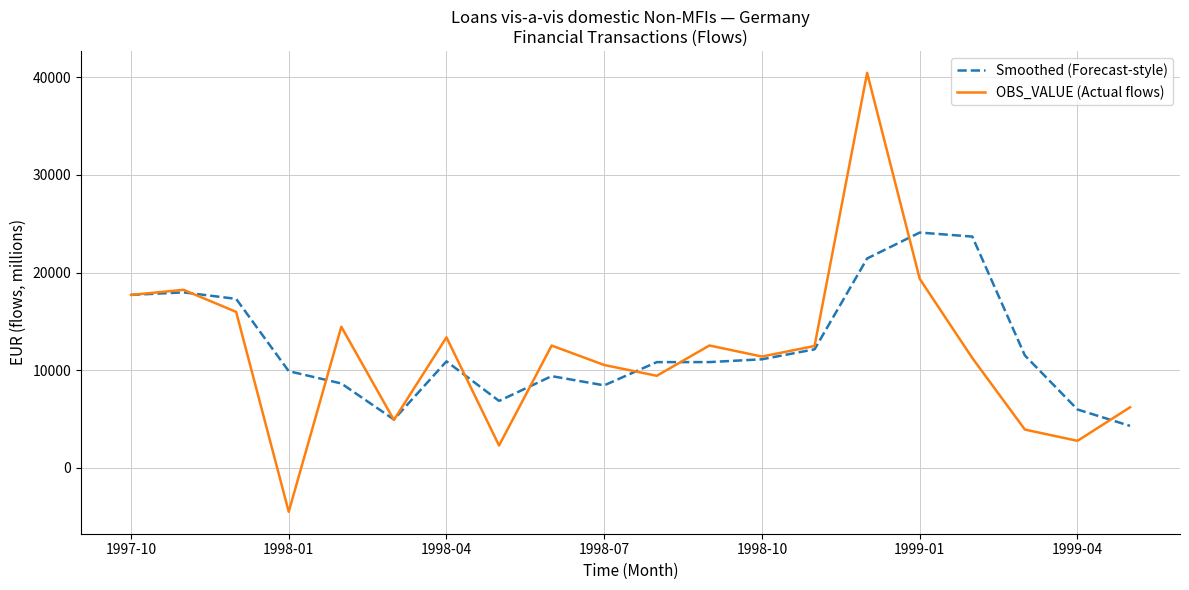

What is the maximum value for Smoothed (Forecast-style)?

24091.1